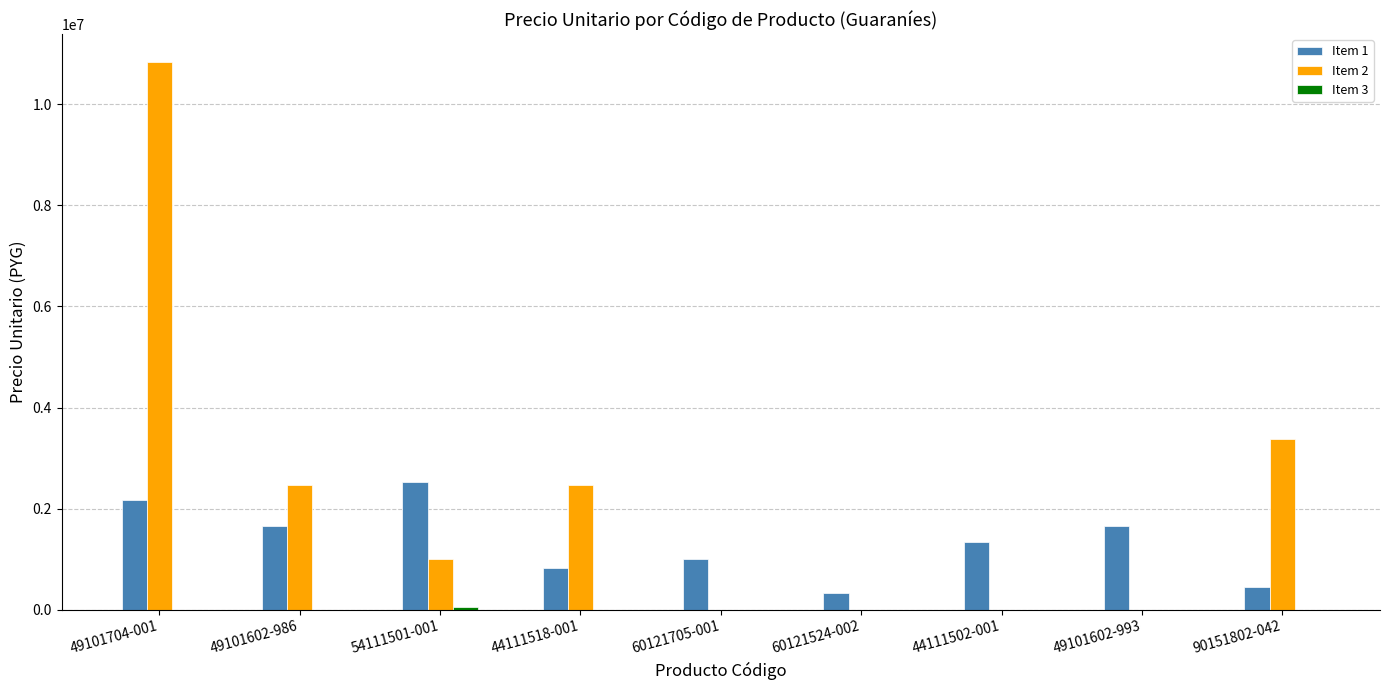

At which category does the chart reach its peak across all series?

49101704-001